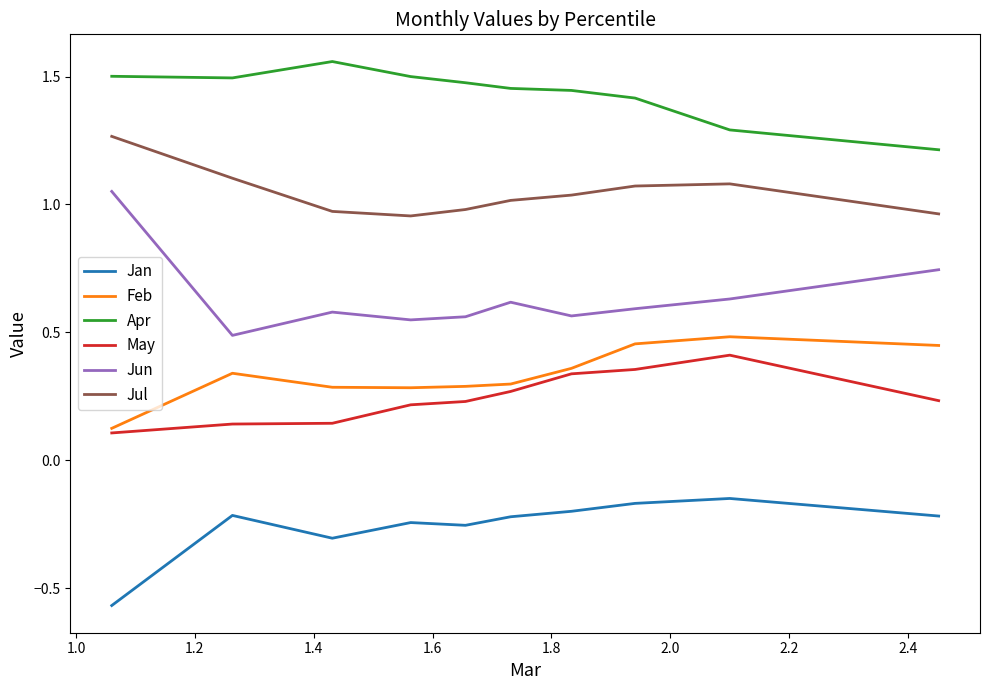

Which series has the largest total across all categories?

Apr